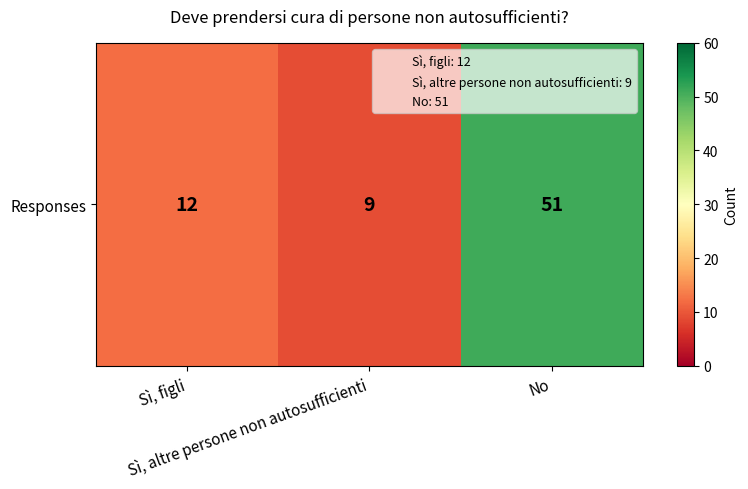

List the labels in order of value, largest first.

No, Sì, figli, Sì, altre persone non autosufficienti